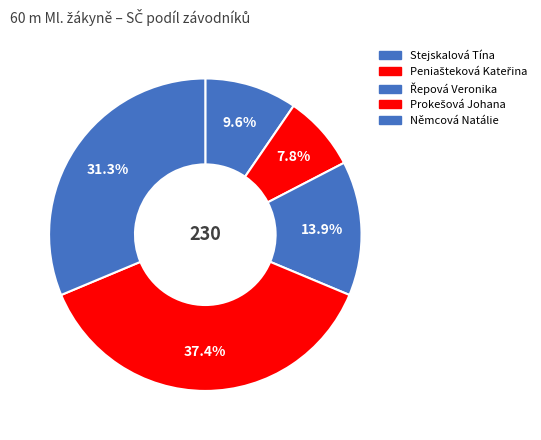

How many slices are in this pie chart?

5